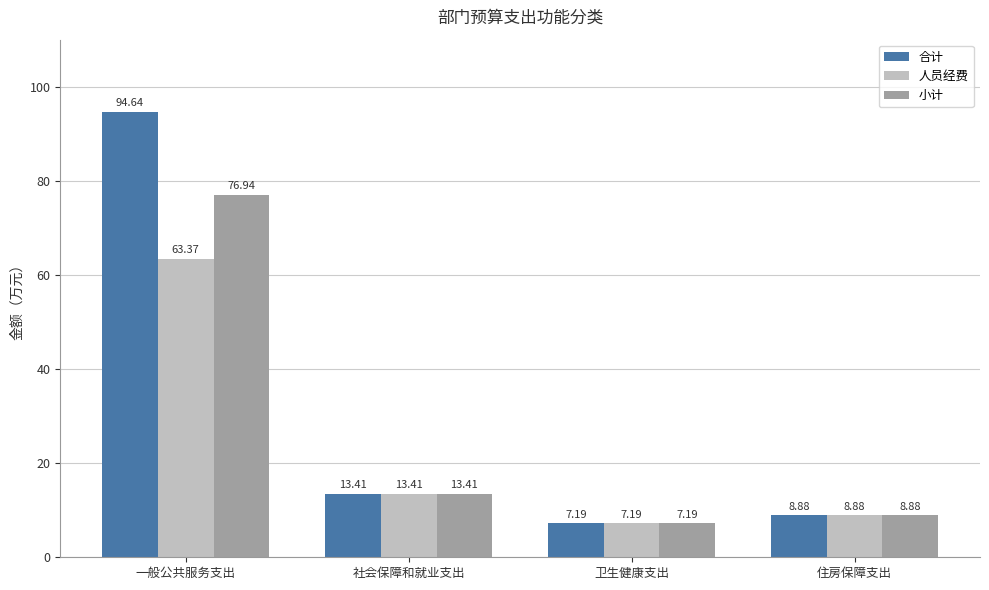

List the series in order of their overall mean, lowest first.

人员经费, 小计, 合计